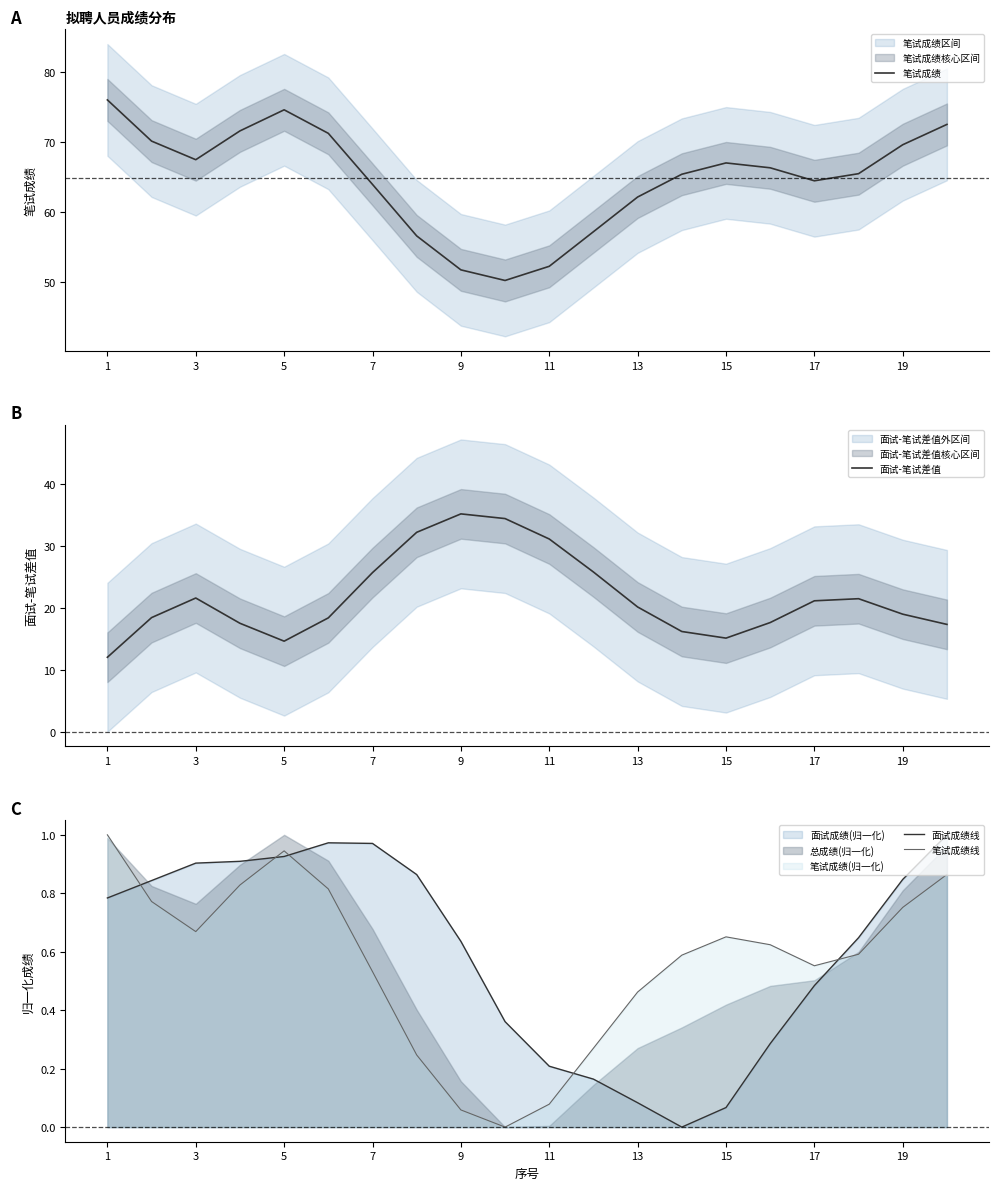

How many interior local peaks does the 面试成绩线 series have?

1